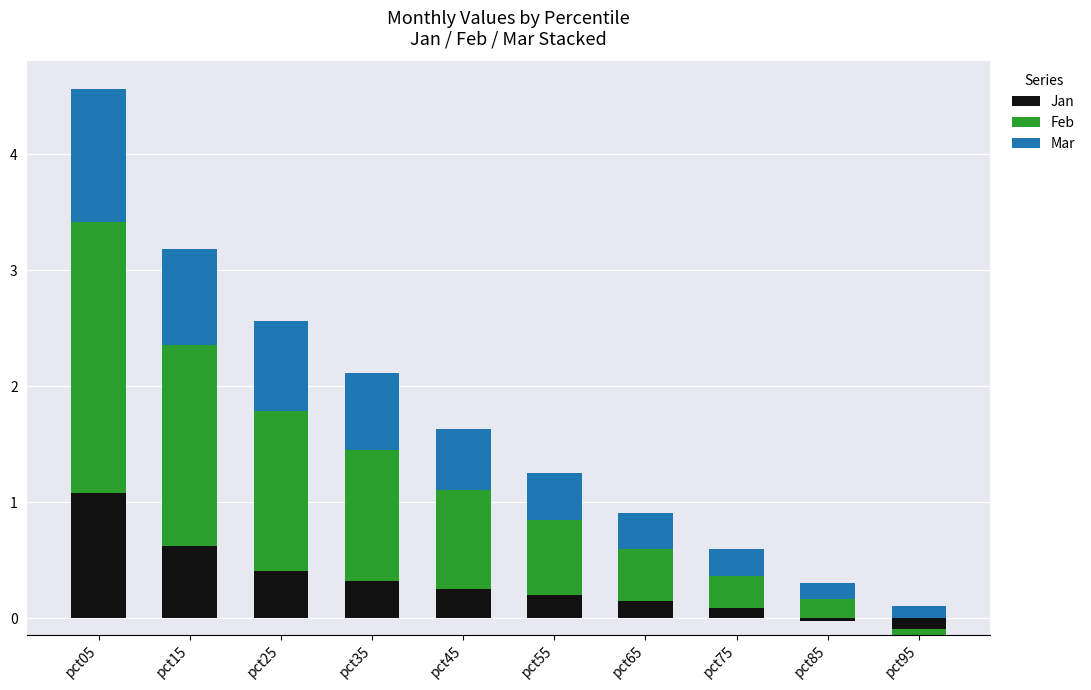

List the series in order of their peak value, highest first.

Feb, Mar, Jan